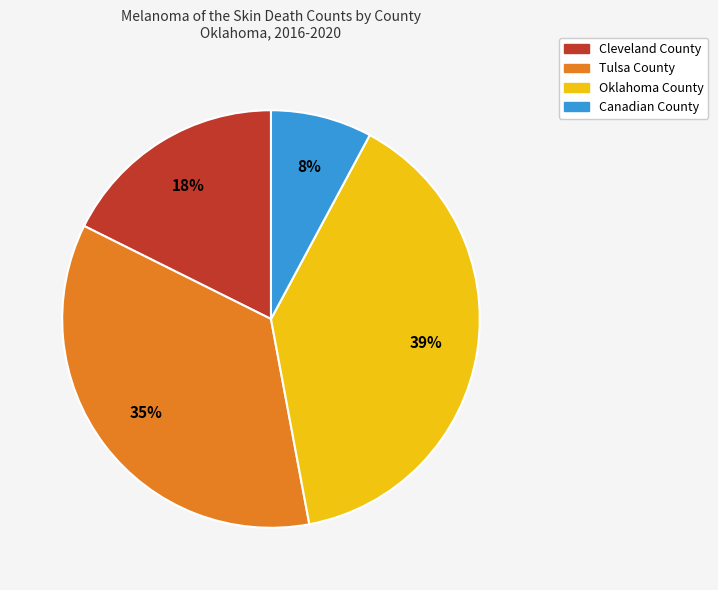

How many slices are in this pie chart?

4